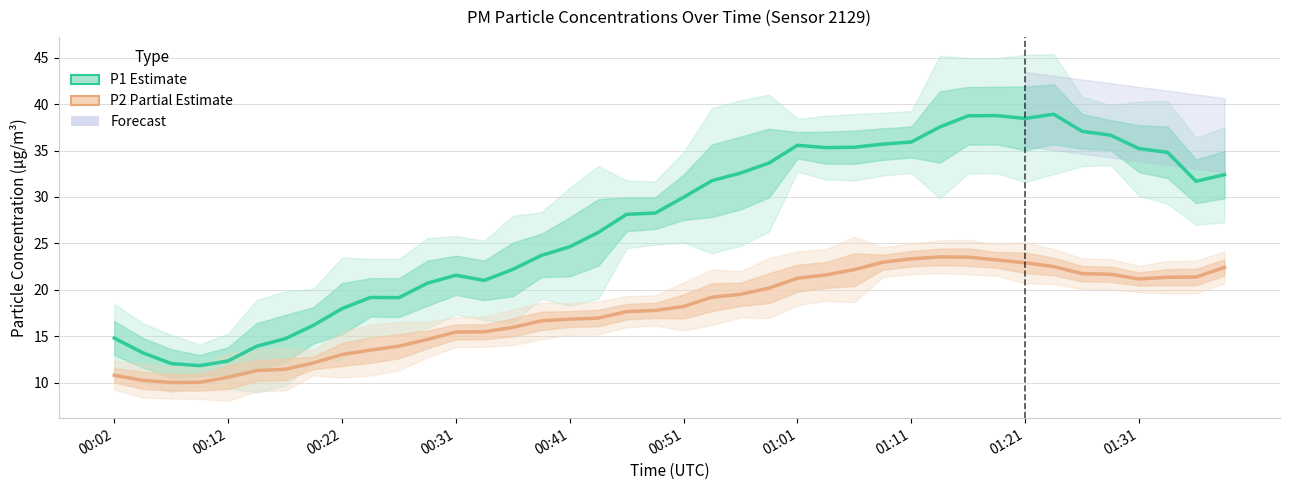

Rank the series by their maximum value, from lowest to highest.

P2 (Partial Estimate), P1 (Estimate)